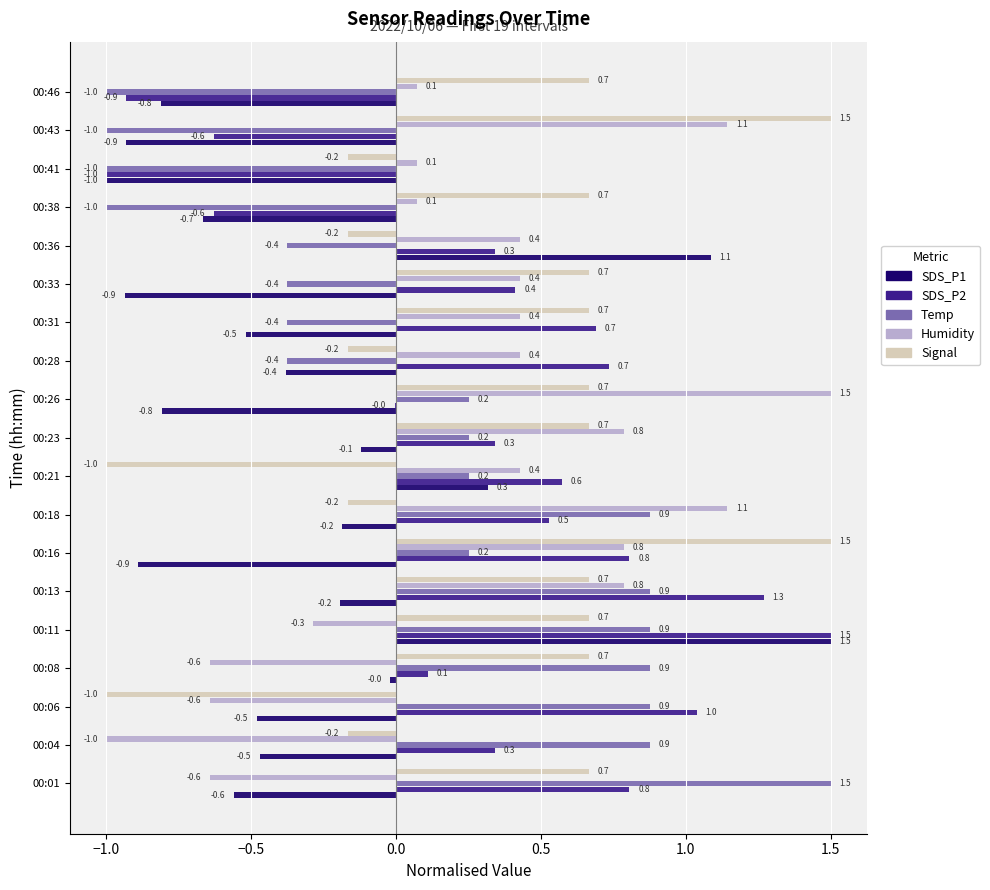

What is the approximate value of SDS_P2 at 00:28?

0.7